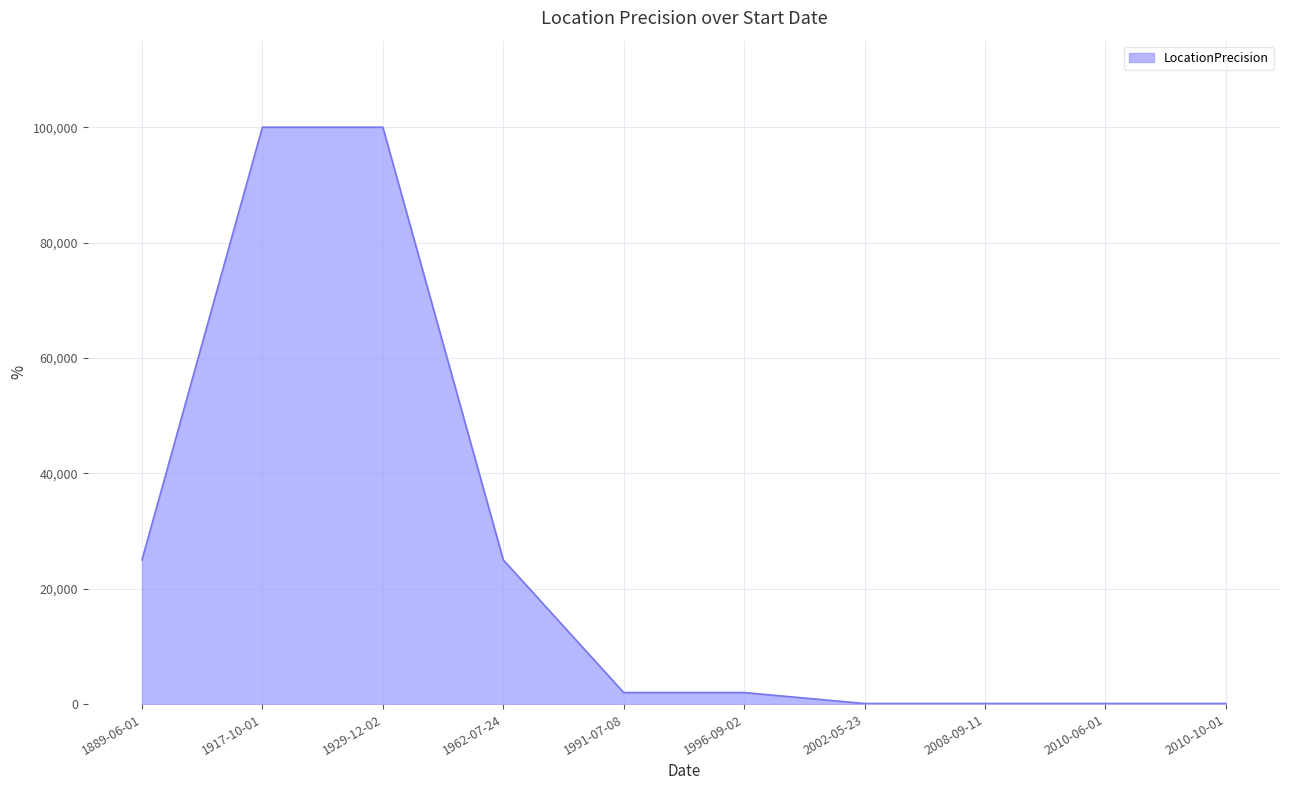

What is the difference between the maximum and minimum values?

99900